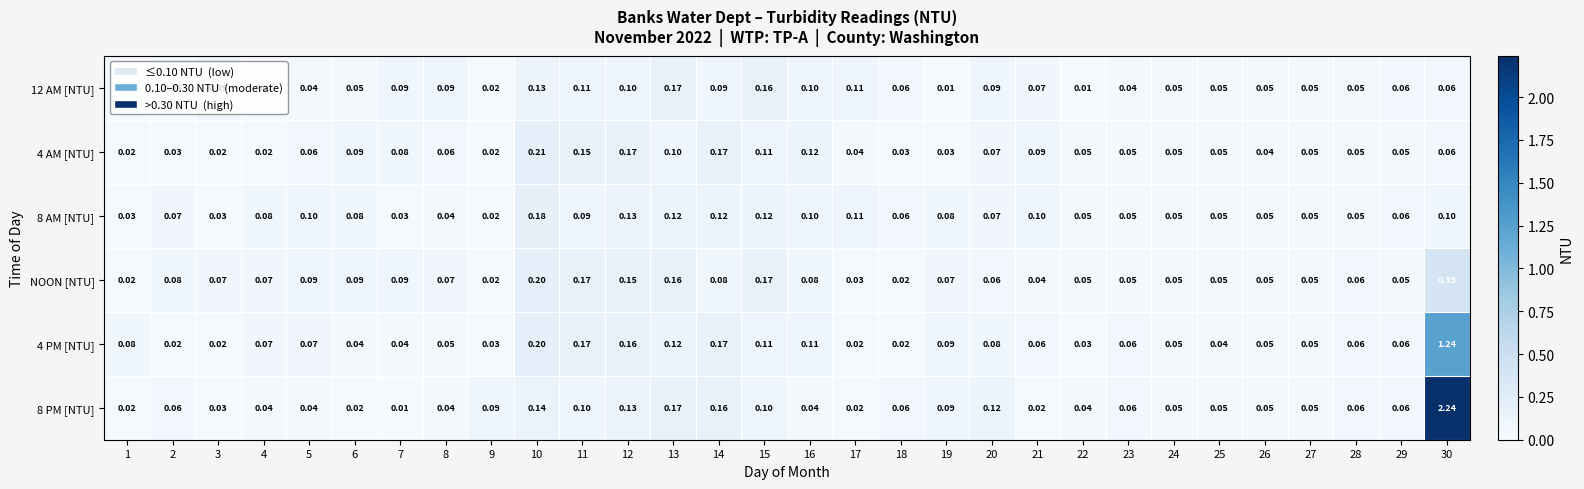

Is the value of NOON [NTU] at 5 greater than the value of 8 AM [NTU] at 5?

No